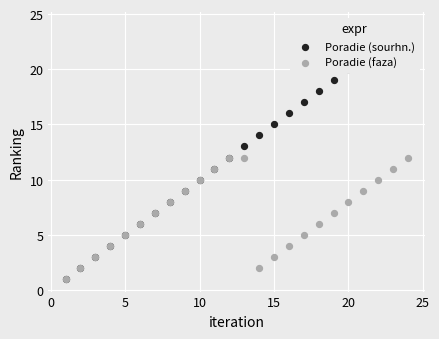

Which series reaches the maximum Y coordinate?

Poradie (sourhn.)